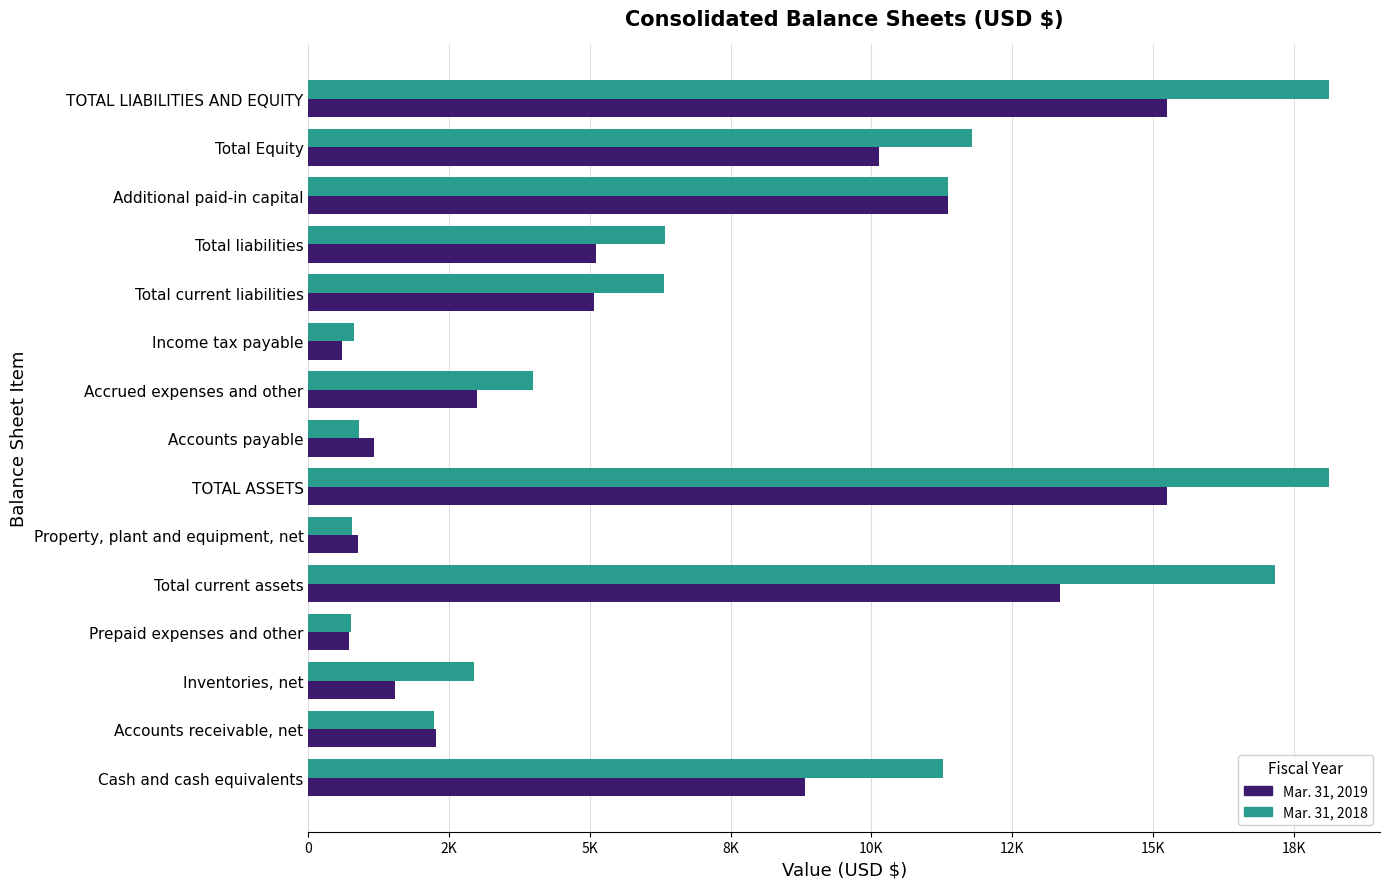

What are all the series names shown in the legend?

Mar. 31, 2019, Mar. 31, 2018